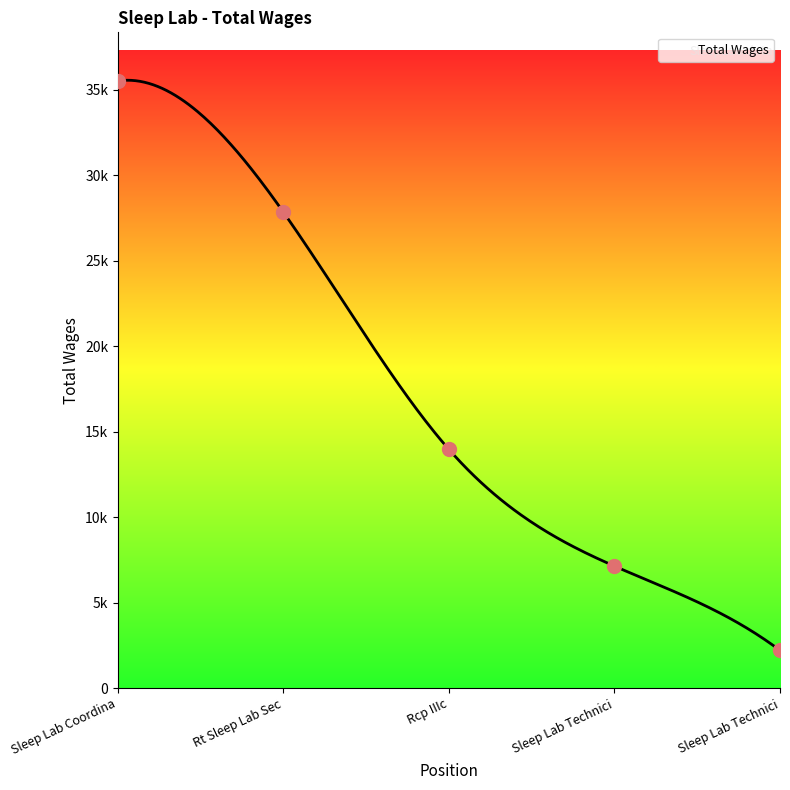

What is the change in value from Rcp IIIc to Sleep Lab Technici?

-6823